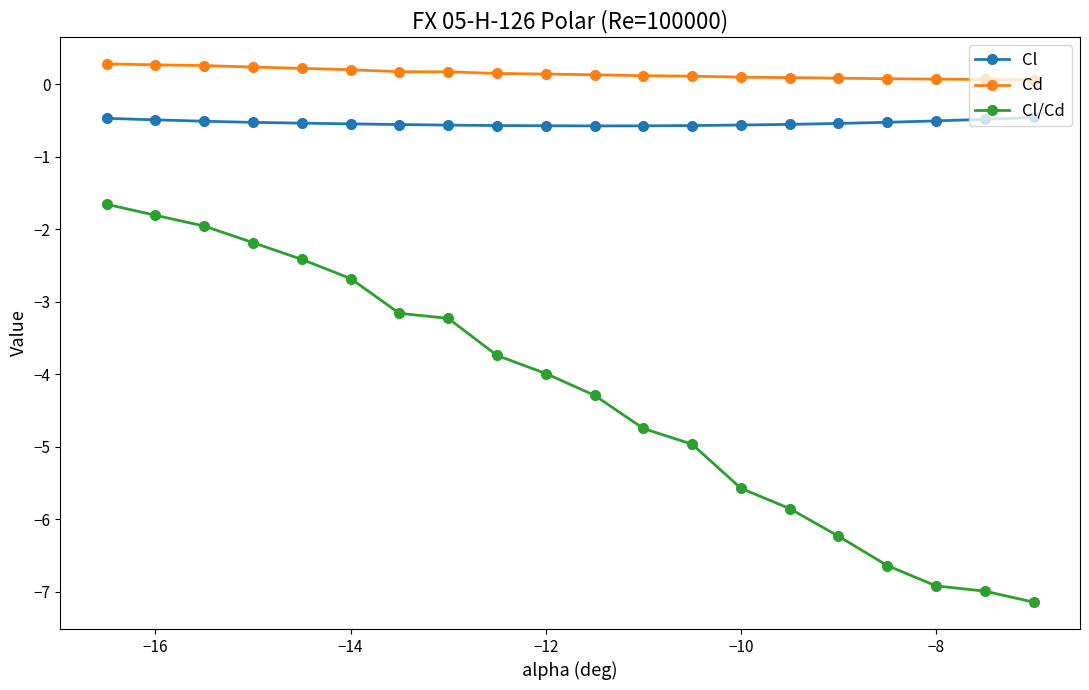

True or false: Cl/Cd has more than 2 points higher than both neighbors.

False